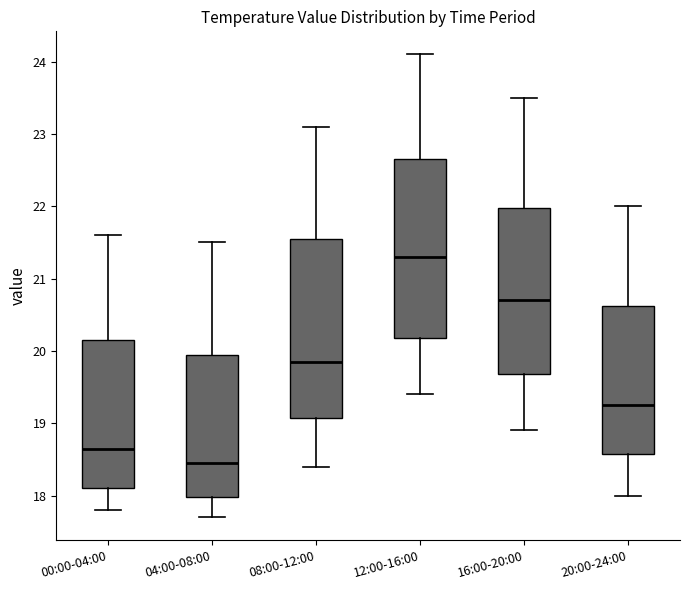

Reading left to right, transcribe this box plot: for each box, give where its median line is, the range the box spans, and where its two whiskers end, as read against the y-axis. The values are not printed on the chart, so give them approximately, as read against the axis.

00:00-04:00: median 18.7, box 18.1 to 20.2, whiskers 17.8 to 21.6
04:00-08:00: median 18.5, box 18.0 to 20.0, whiskers 17.7 to 21.5
08:00-12:00: median 19.9, box 19.1 to 21.6, whiskers 18.4 to 23.1
12:00-16:00: median 21.3, box 20.2 to 22.7, whiskers 19.4 to 24.1
16:00-20:00: median 20.7, box 19.7 to 22.0, whiskers 18.9 to 23.5
20:00-24:00: median 19.3, box 18.6 to 20.6, whiskers 18.0 to 22.0